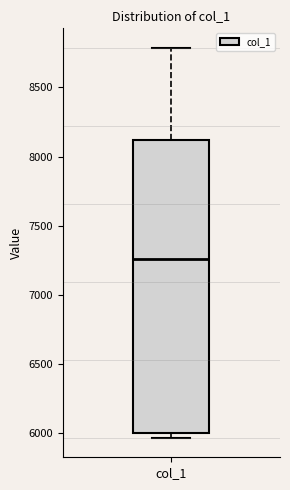

Read this box plot against the y-axis: the position of the median line, the range covered by the box, and the ends of both whiskers. The values are not printed on the chart, so give them approximately, as read against the axis.

median 7250, box 6000 to 8100, whiskers 5950 to 8800